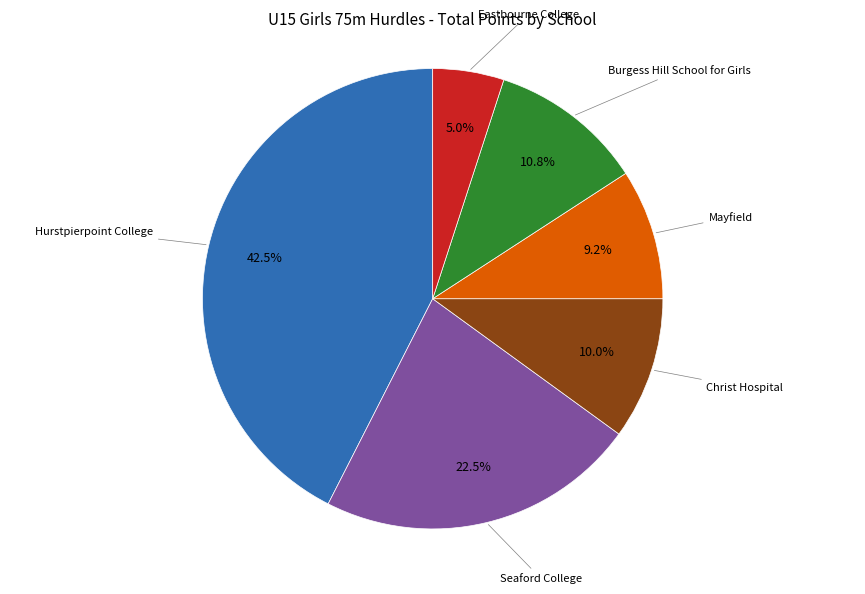

Is there any slice that represents more than half of the pie?

No